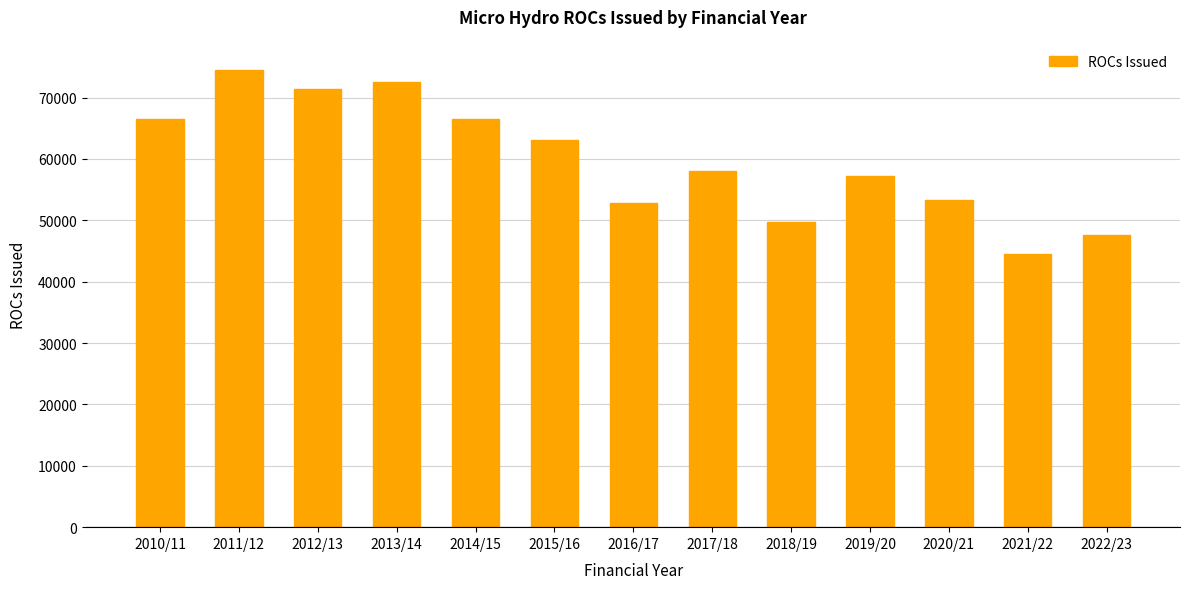

What is the difference between the second highest and second lowest values?

24990